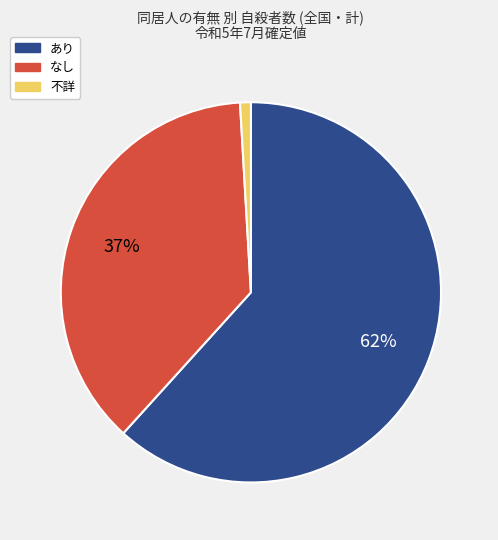

Combined, do なし and 不詳 account for over 50%?

No